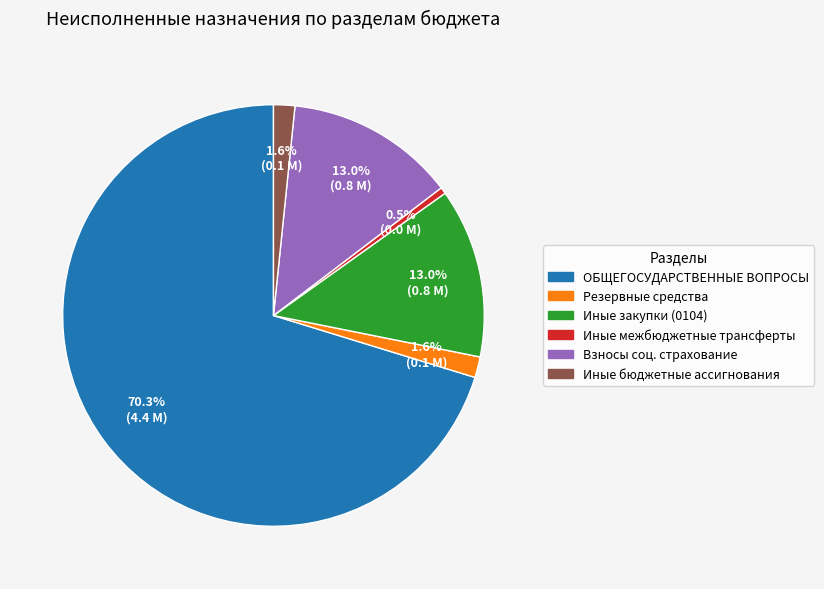

Is there a majority slice in this chart?

Yes